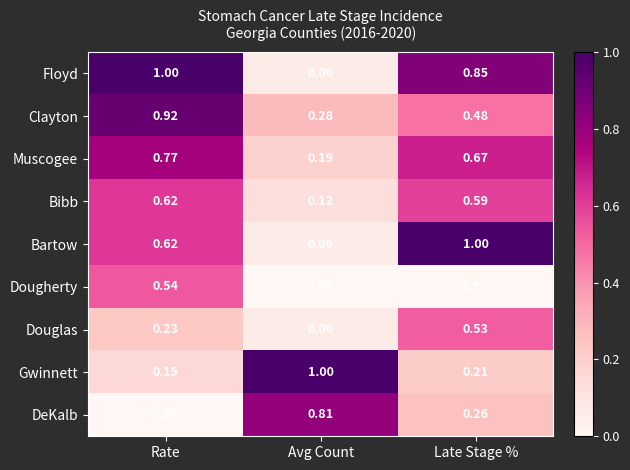

Which series has the largest total across all categories?

Floyd